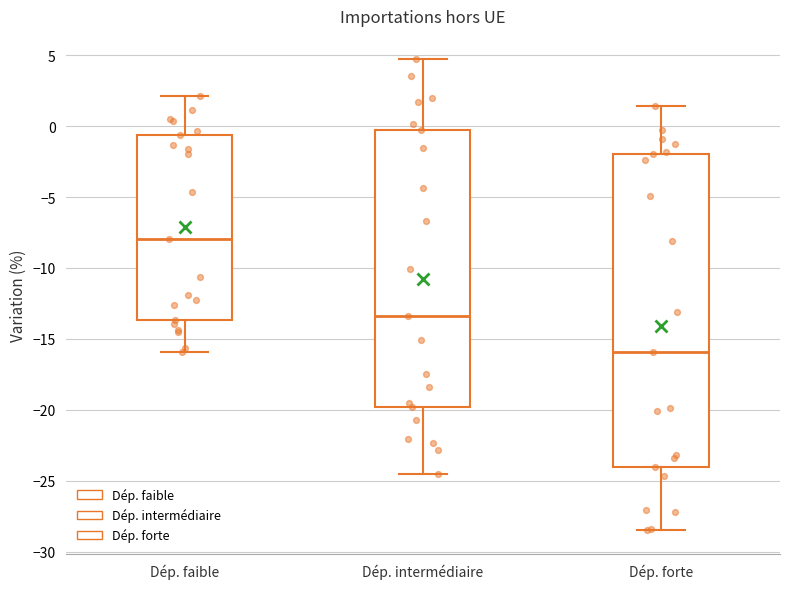

Reading left to right, transcribe this box plot: for each box, give where its median line is, the range the box spans, and where its two whiskers end, as read against the y-axis. The values are not printed on the chart, so give them approximately, as read against the axis.

Dép. faible: median -8.0, box -13.5 to -0.5, whiskers -16.0 to 2.0
Dép. intermédiaire: median -13.5, box -20.0 to -0.5, whiskers -24.5 to 4.5
Dép. forte: median -16.0, box -24.0 to -2.0, whiskers -28.5 to 1.5